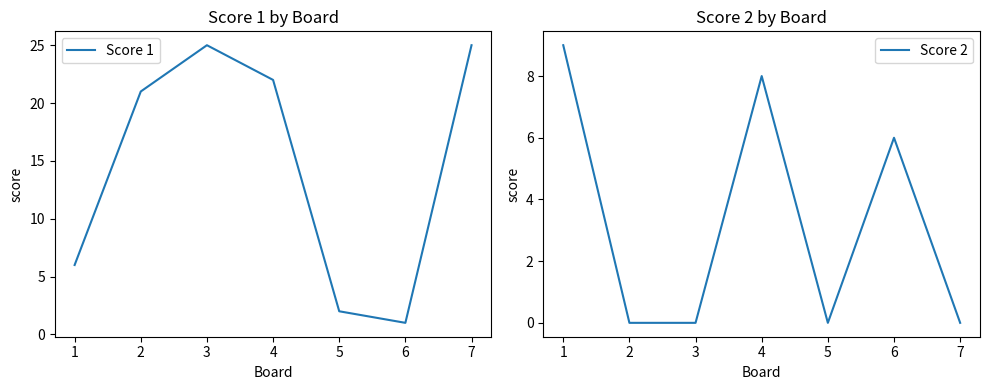

True or false: Score 1 has a value of 11 at 4.

False